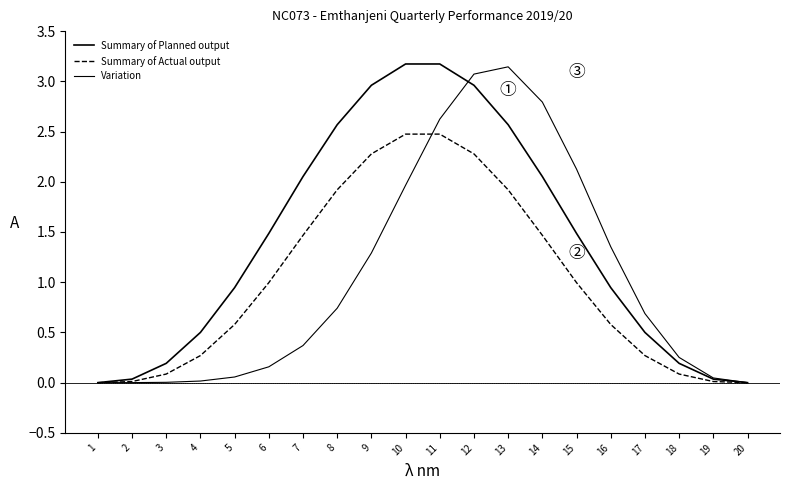

What is the sum of all Variation values?

20.7